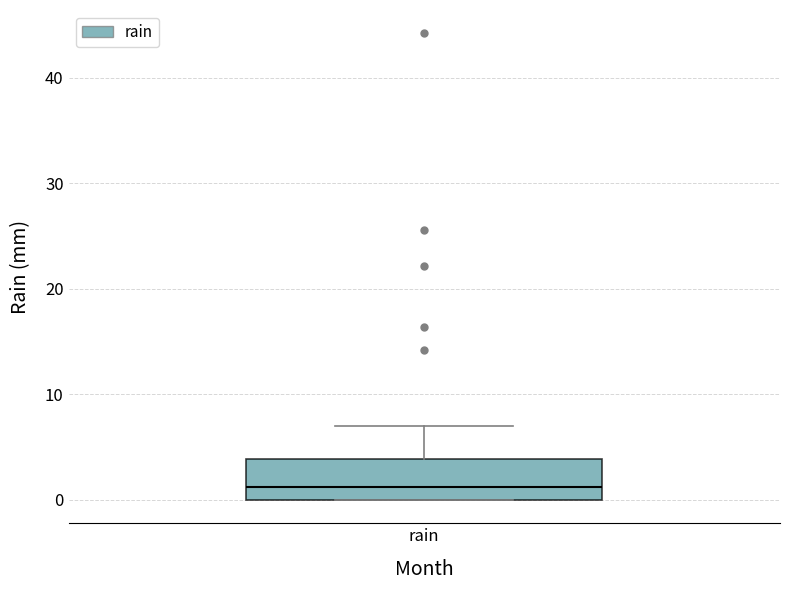

Where does the upper whisker of the box for rain end on the y-axis? The values are not printed on the chart, so give them approximately, as read against the axis.

7